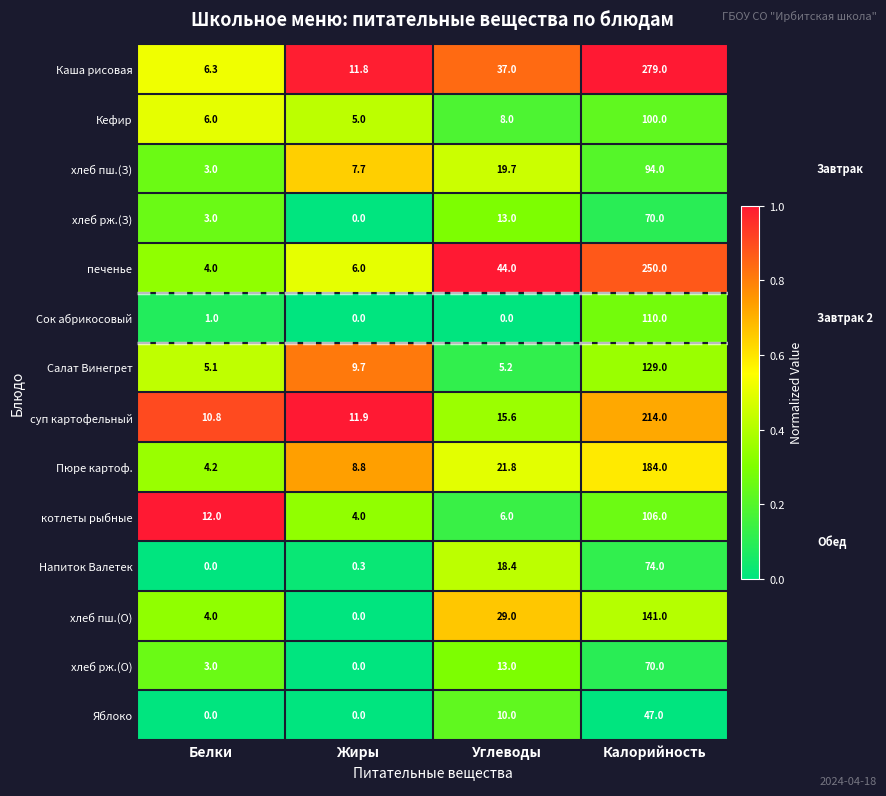

Which series changed the most between Белки and Калорийность?

Каша рисовая